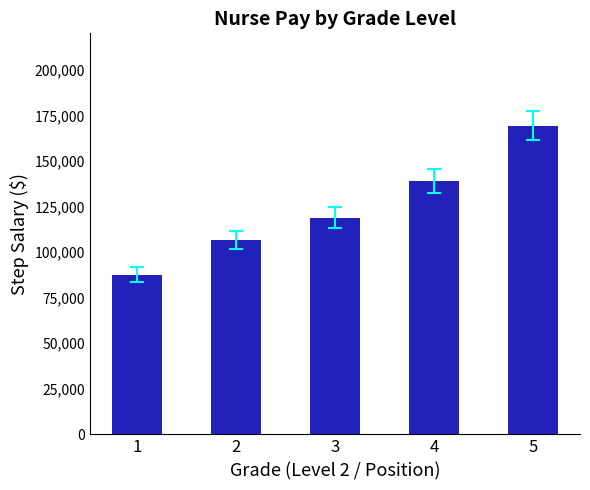

What is the difference between the maximum and minimum values?

81902.5